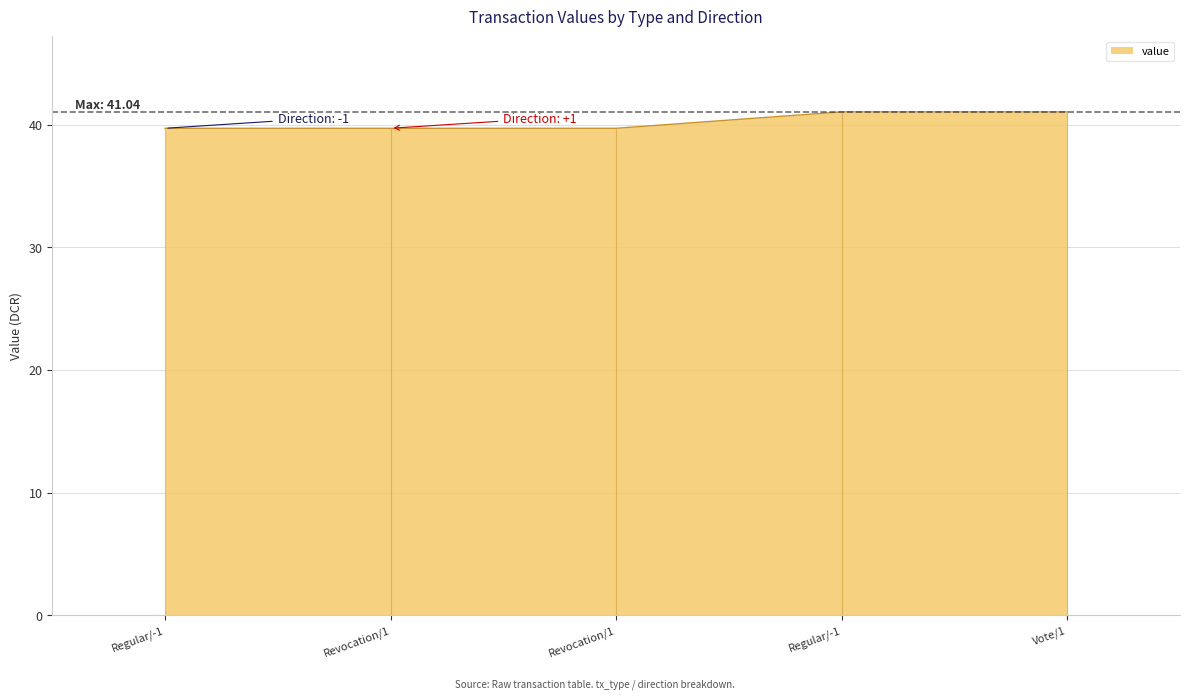

What is the label of the 2nd point from the left?

Revocation/1